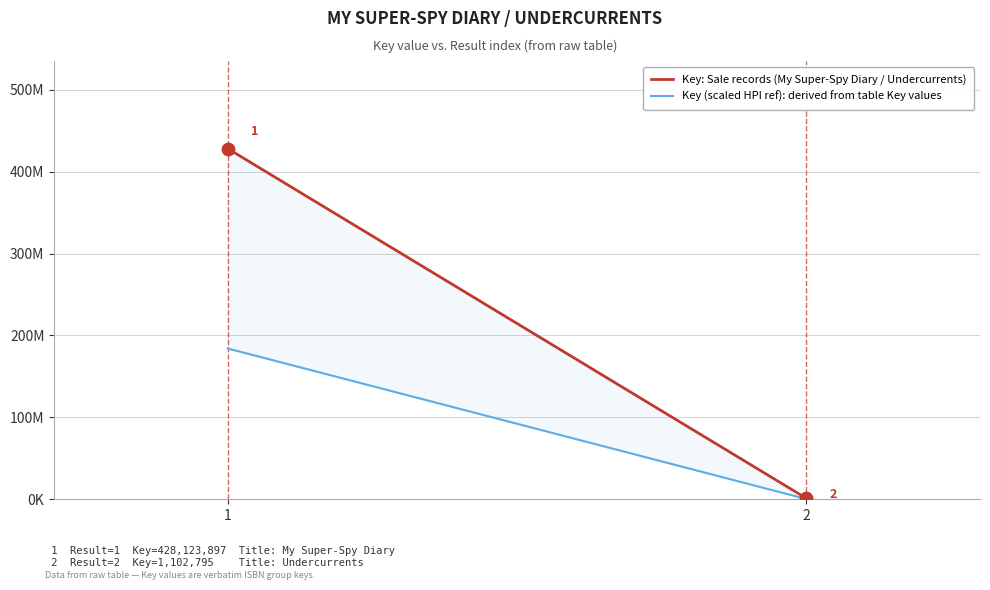

Which series reaches the maximum Y coordinate?

Key: Sale records (My Super-Spy Diary / Undercurrents)